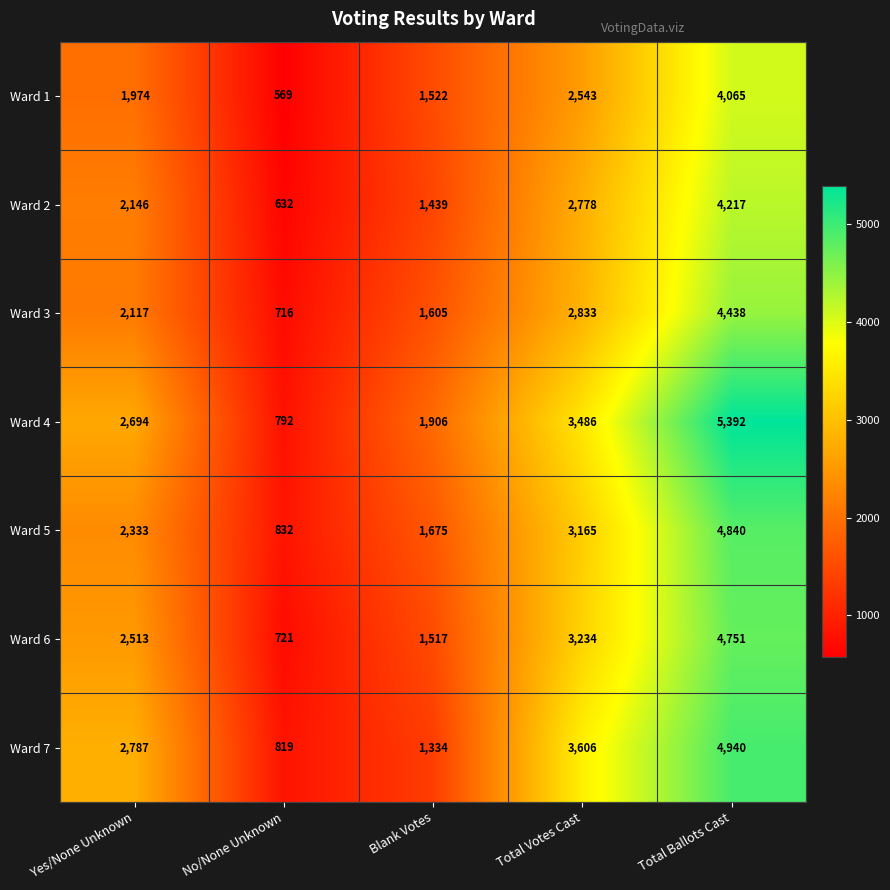

At which label is Ward 2 closest to 2424?

Yes/None Unknown